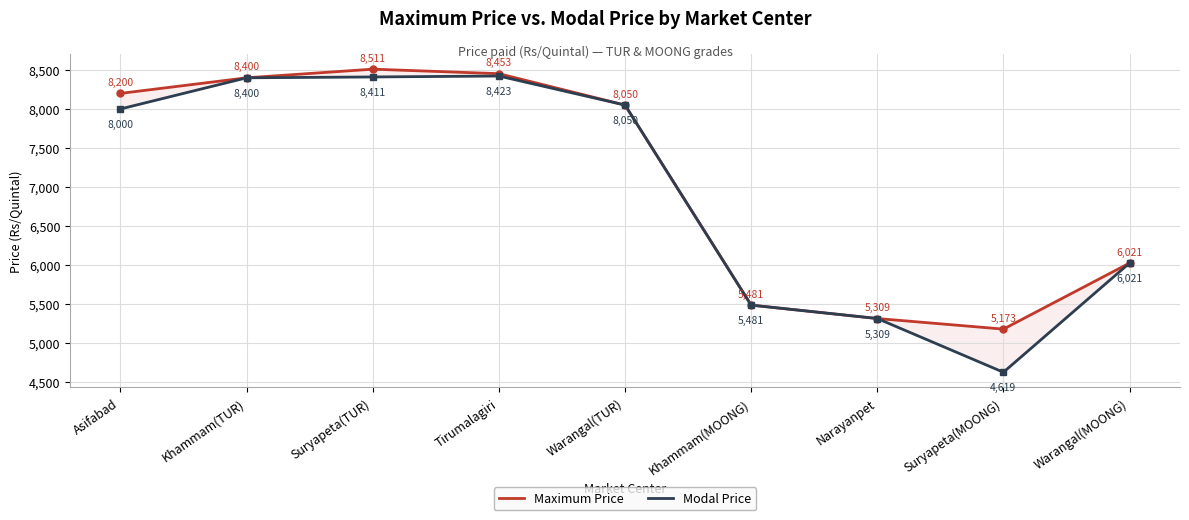

List the labels in order of Maximum Price value, smallest first.

Suryapeta(MOONG), Narayanpet, Khammam(MOONG), Warangal(MOONG), Warangal(TUR), Asifabad, Khammam(TUR), Tirumalagiri, Suryapeta(TUR)